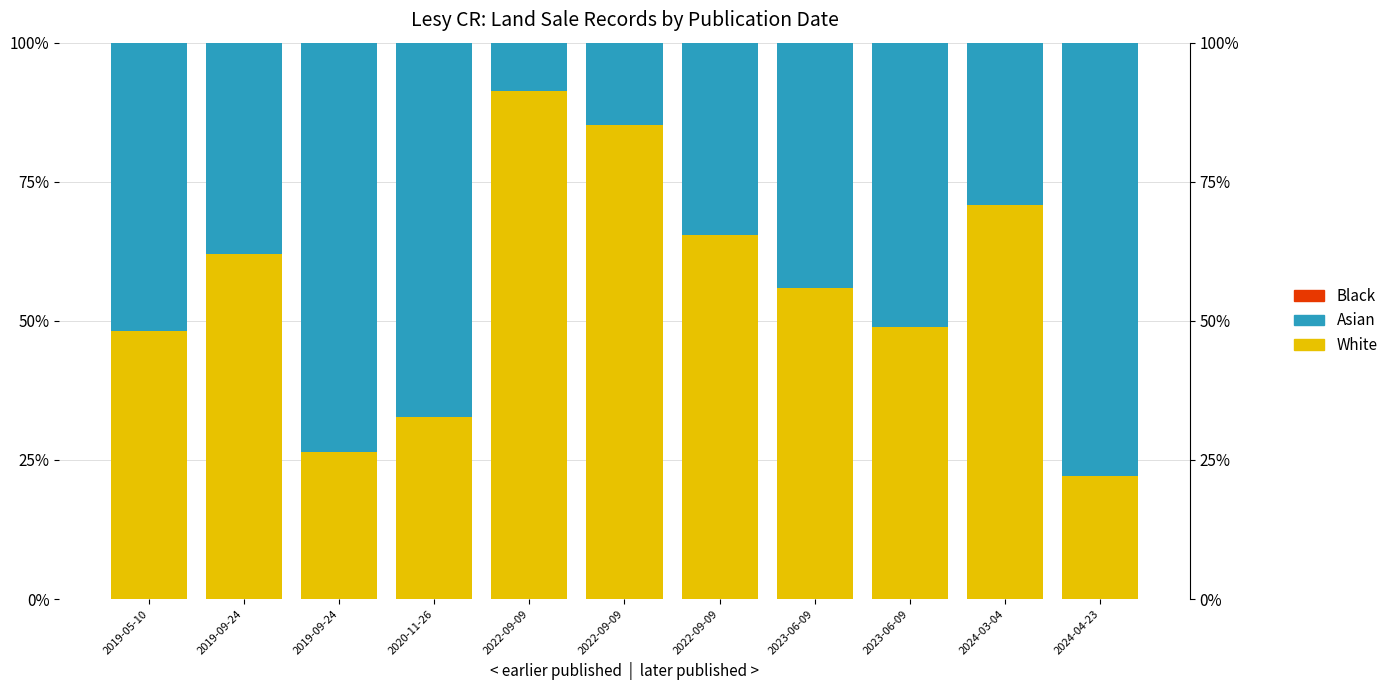

What is the value of the Asian bar at the 10th from the left?

29.2